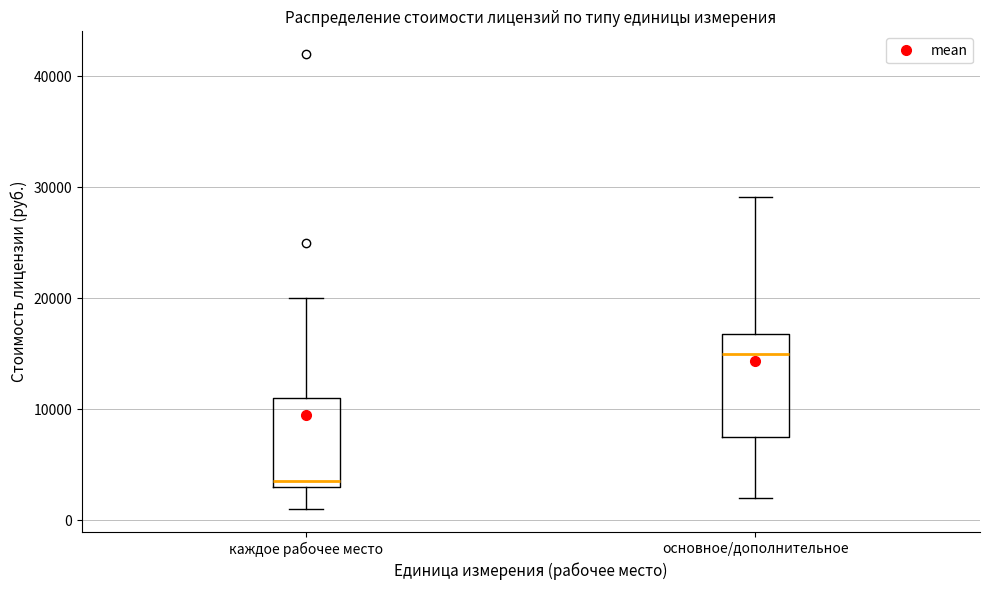

Where does the upper whisker of the box for каждое рабочее место end on the y-axis? The values are not printed on the chart, so give them approximately, as read against the axis.

20000